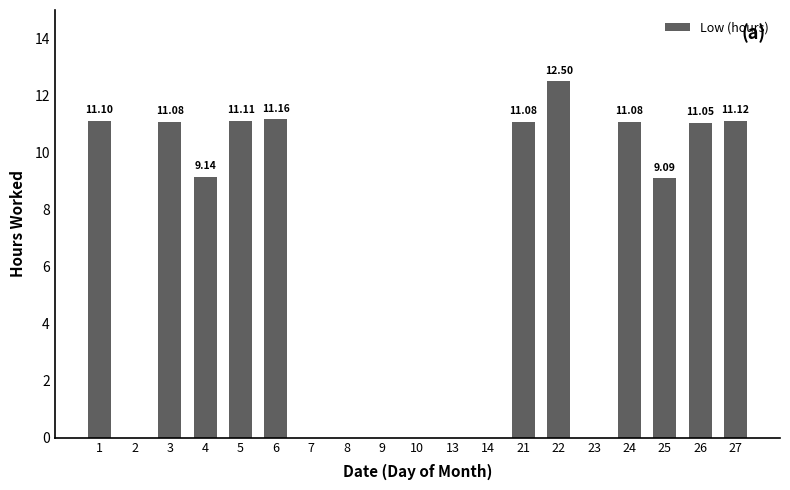

What is the sum of all values?

119.5